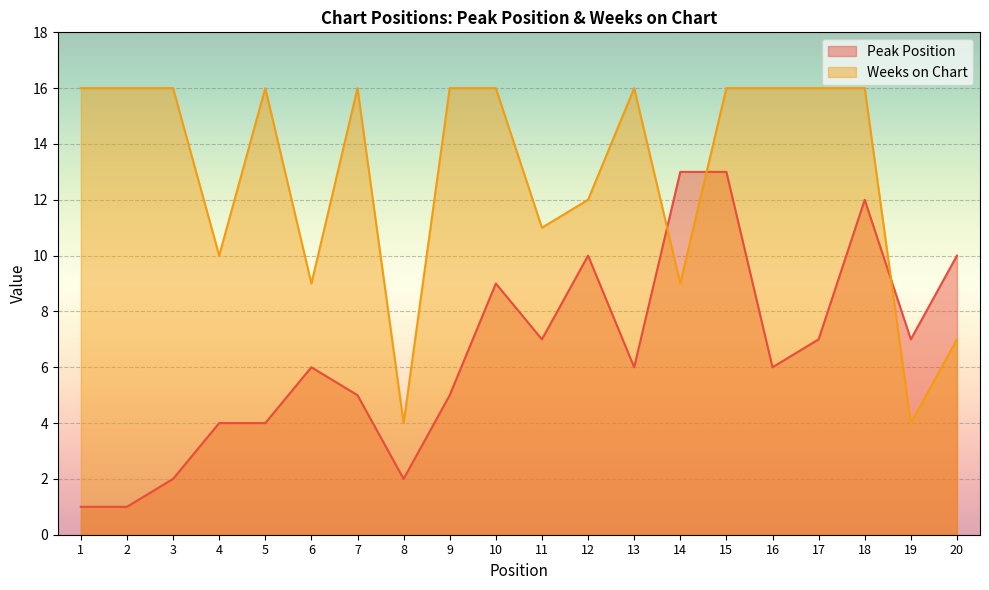

Does the chart display data point markers on the line(s)?

No